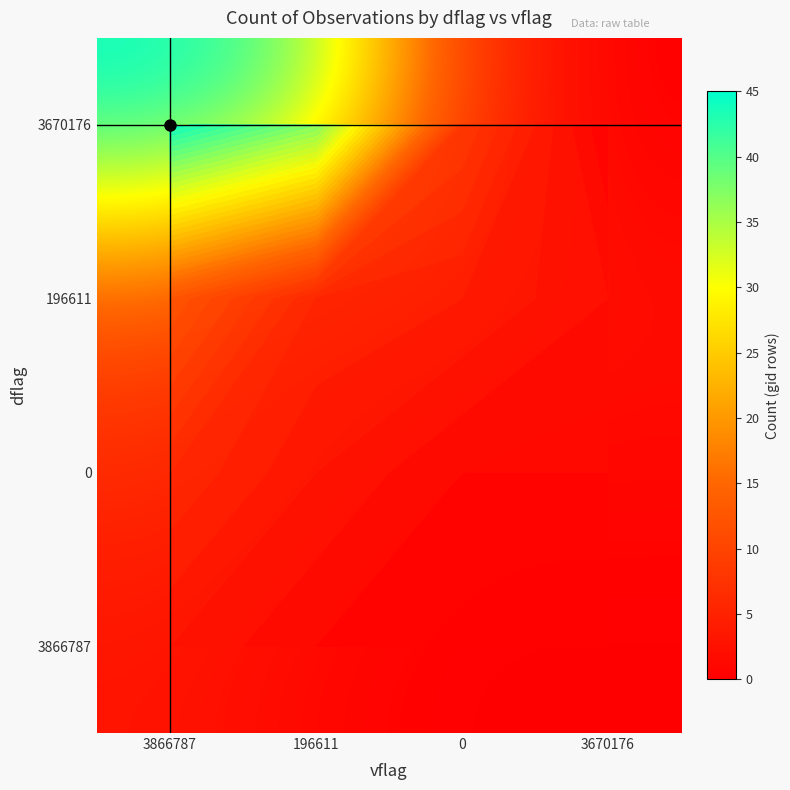

The value of 0 at 0 is 0. True or false?

False